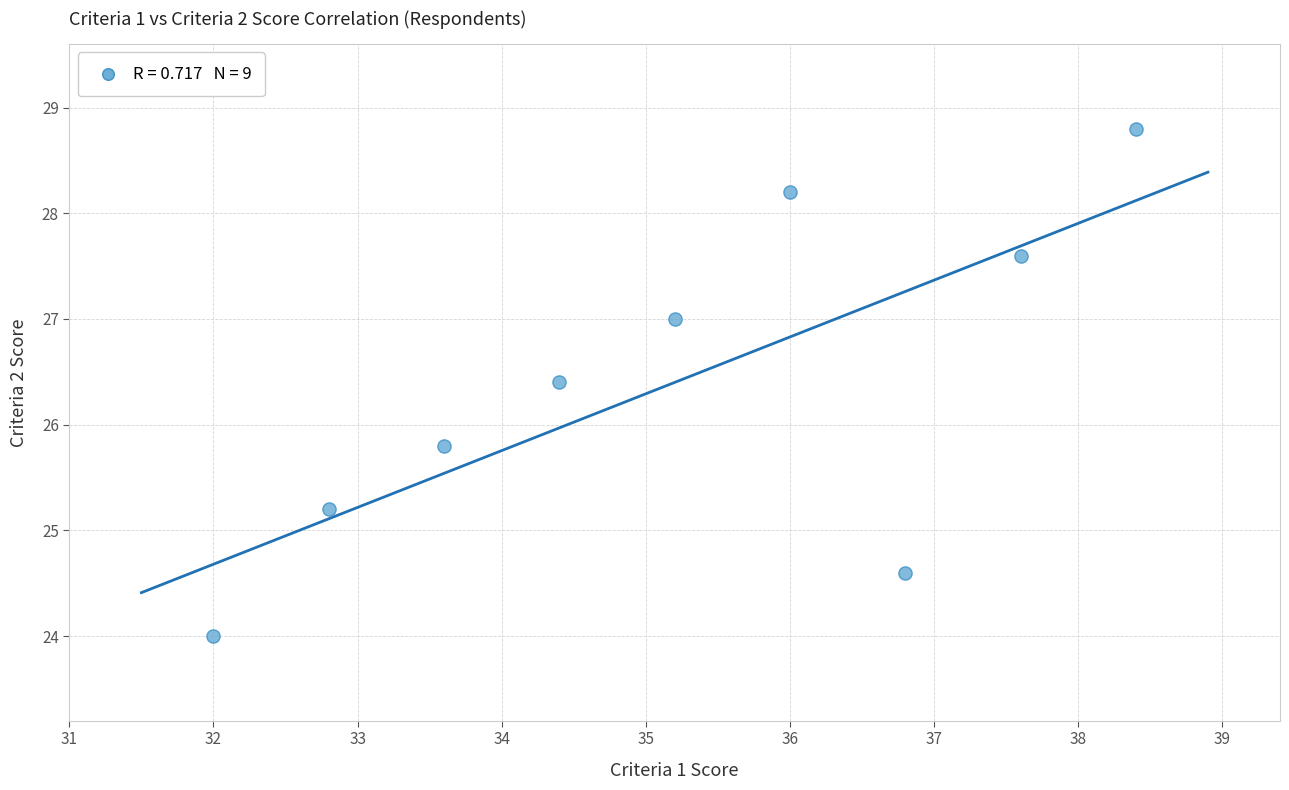

What Y value in the scatter plot is closest to 26?

25.8